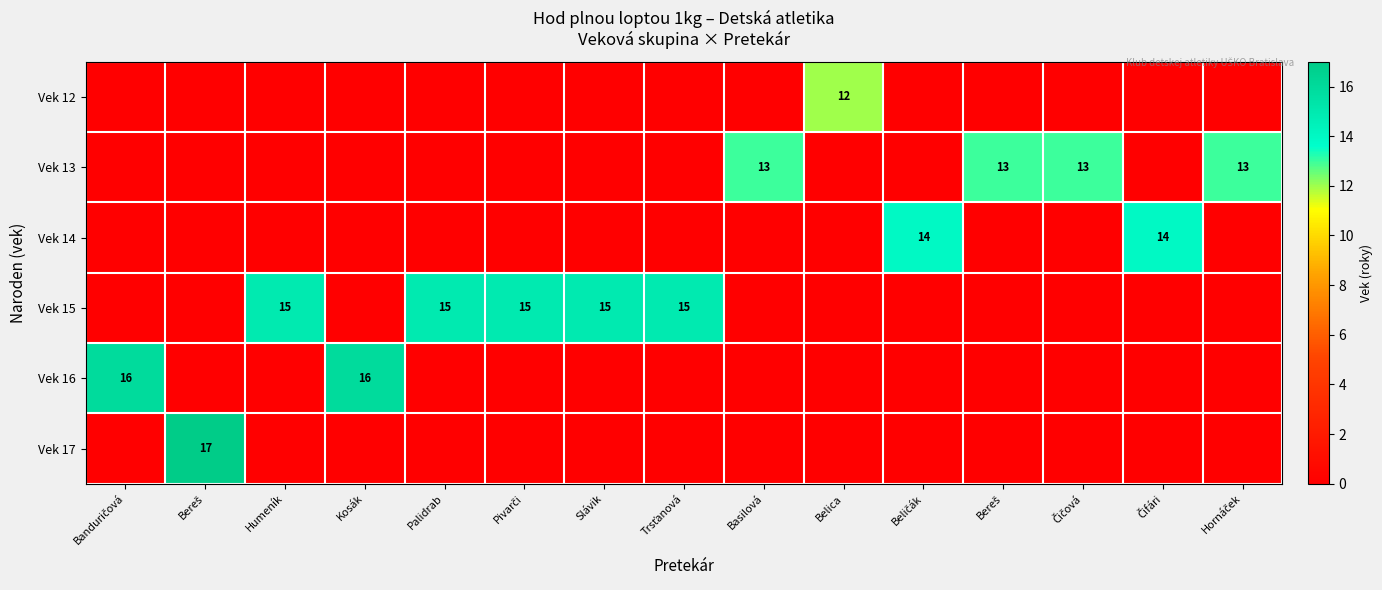

Rank the series by their maximum value, from highest to lowest.

Vek 17, Vek 16, Vek 15, Vek 14, Vek 13, Vek 12